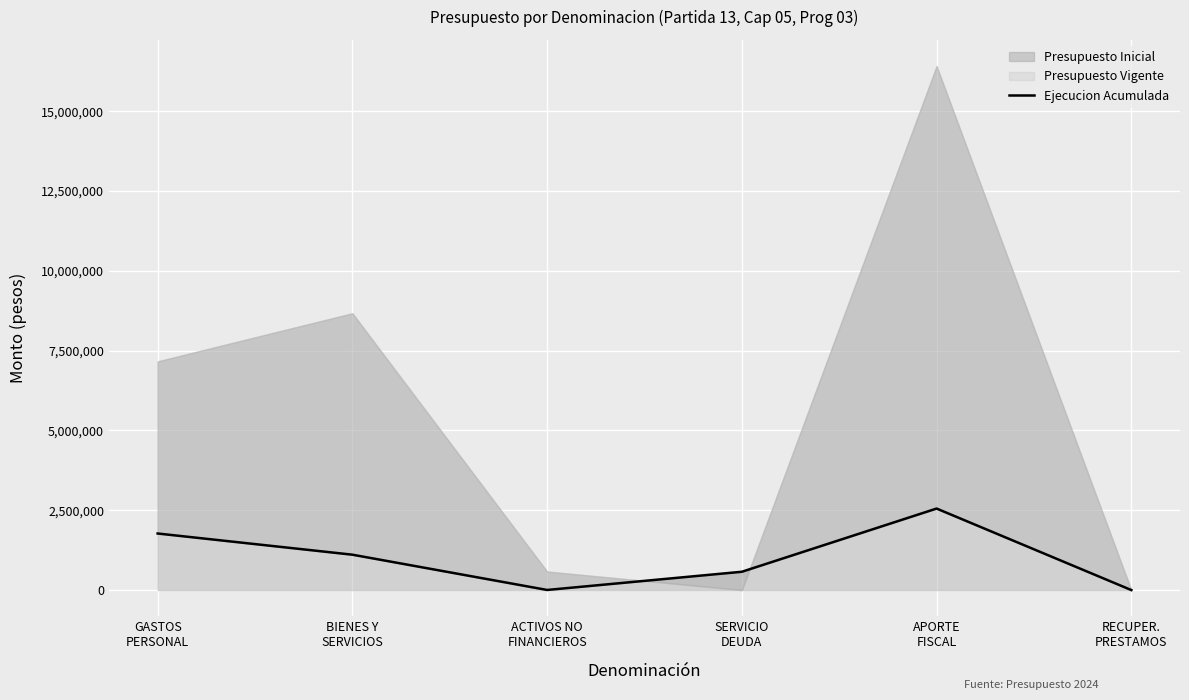

What is the sum of the values at GASTOS
PERSONAL and BIENES Y
SERVICIOS?

2880156